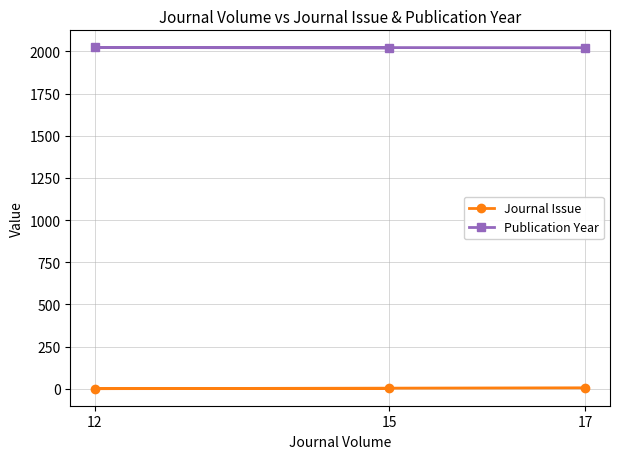

List the labels in order of Journal Issue value, smallest first.

12, 15, 17